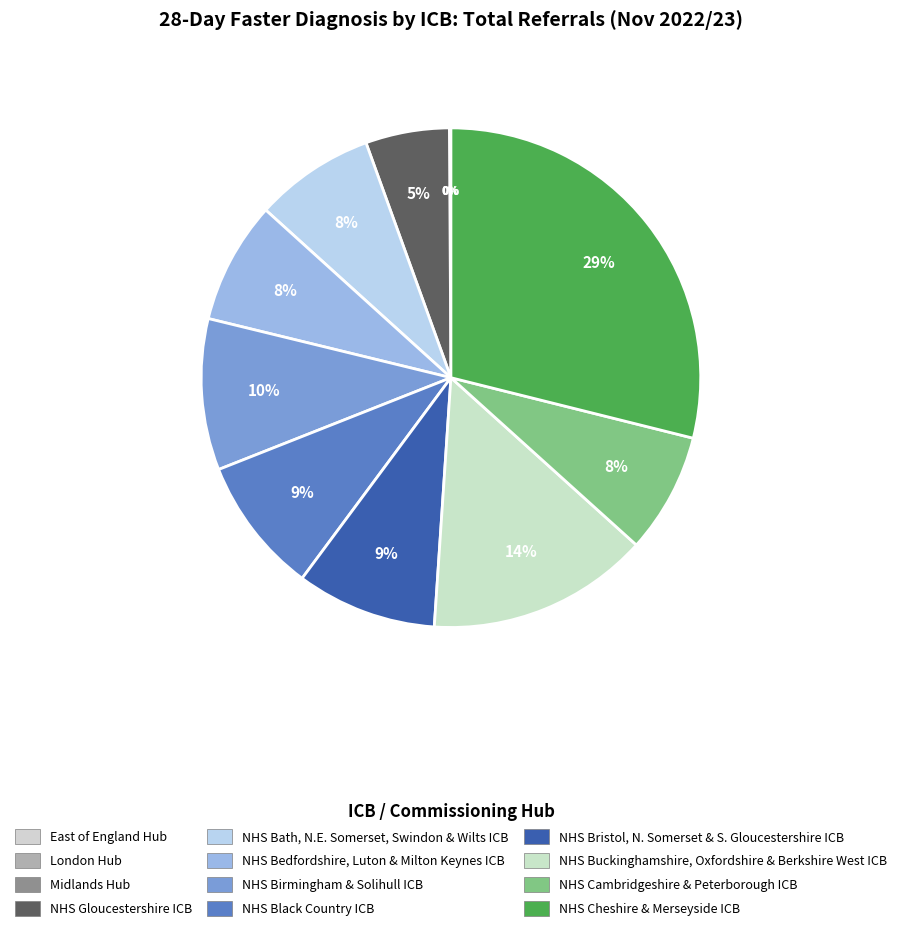

How many segments does this pie chart have?

12